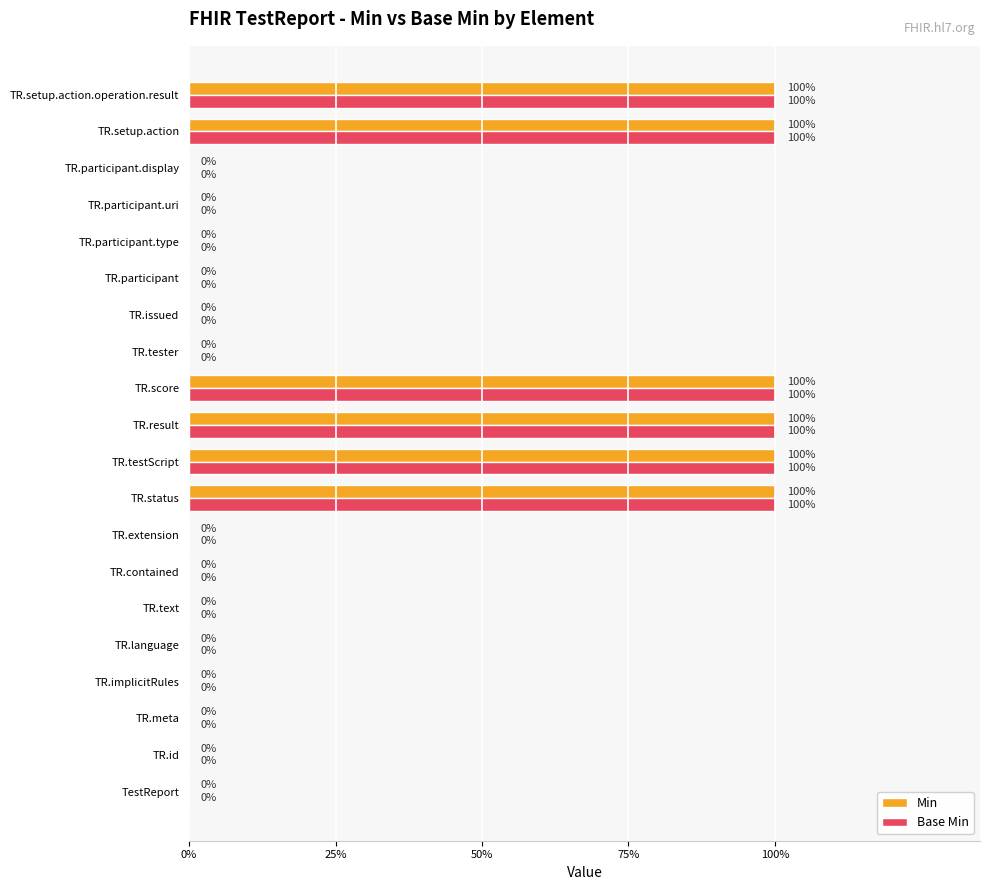

What are all the series names shown in the legend?

Min, Base Min